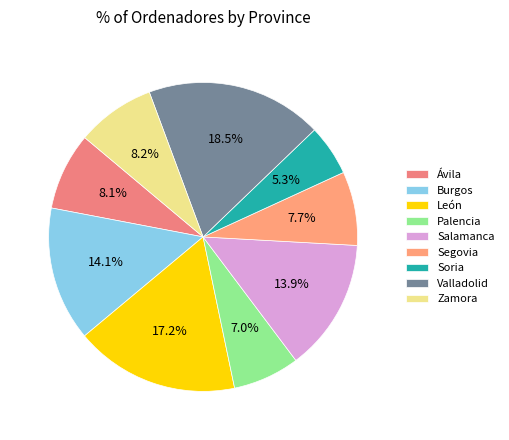

Rank the categories by value from lowest to highest.

Soria, Palencia, Segovia, Ávila, Zamora, Salamanca, Burgos, León, Valladolid